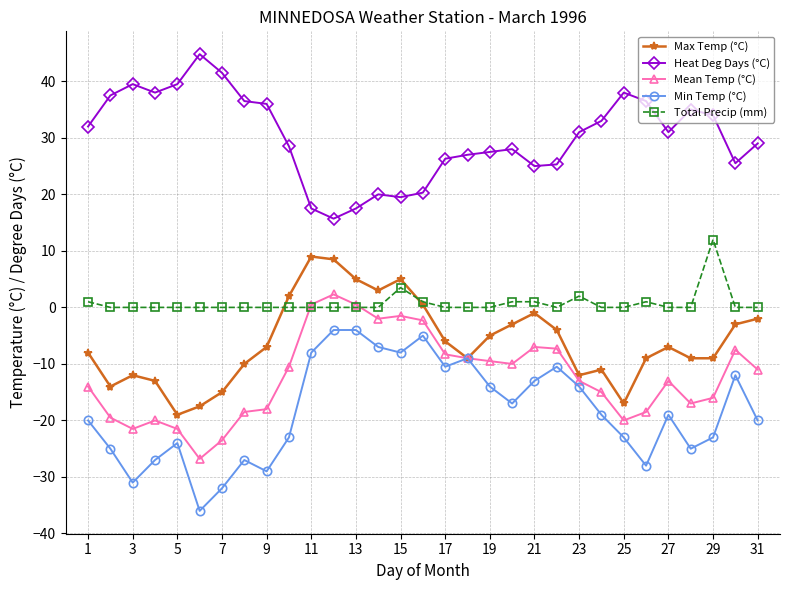

What is the lowest value of the Min Temp (°C) series?

-36.0